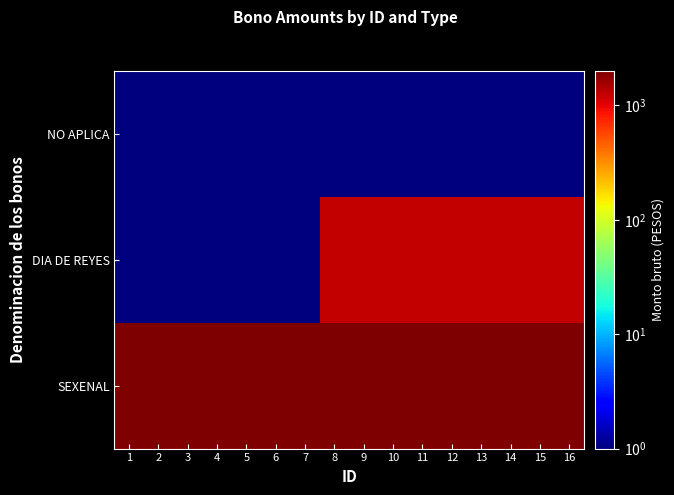

Reading left to right, what are all the values shown in this chart?

SEXENAL: 1=2001	2=2001	3=2001	4=2001	5=2001	6=2001	7=2001	8=2001	9=2001	10=2001	11=2001	12=2001	13=2001	14=2001	15=2001	16=2001
DIA DE REYES: 1=1	2=1	3=1	4=1	5=1	6=1	7=1	8=1251	9=1251	10=1251	11=1251	12=1251	13=1251	14=1251	15=1251	16=1251
NO APLICA: 1=1	2=1	3=1	4=1	5=1	6=1	7=1	8=1	9=1	10=1	11=1	12=1	13=1	14=1	15=1	16=1